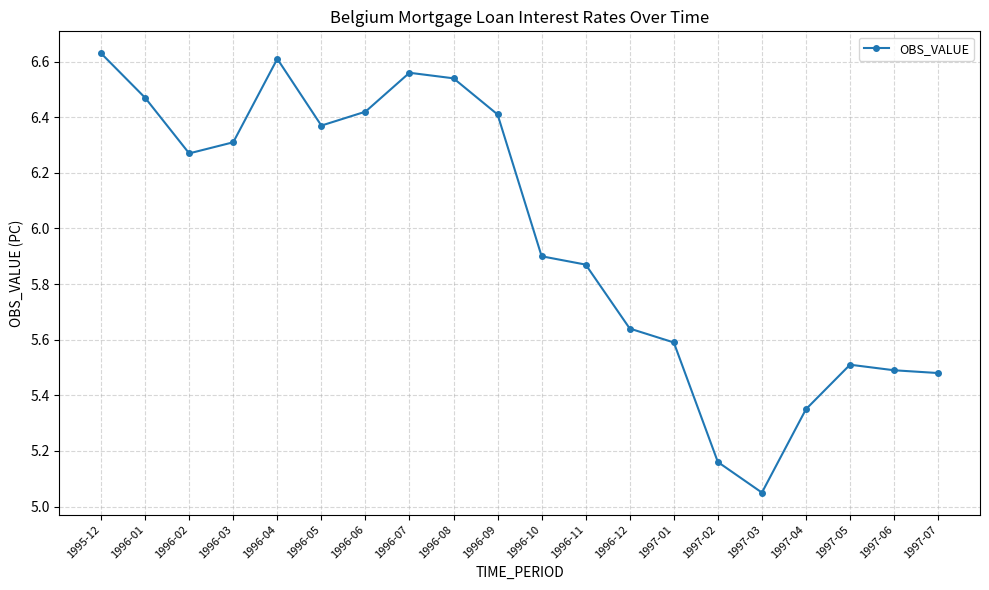

At which category does the data reach its first local peak?

1996-04